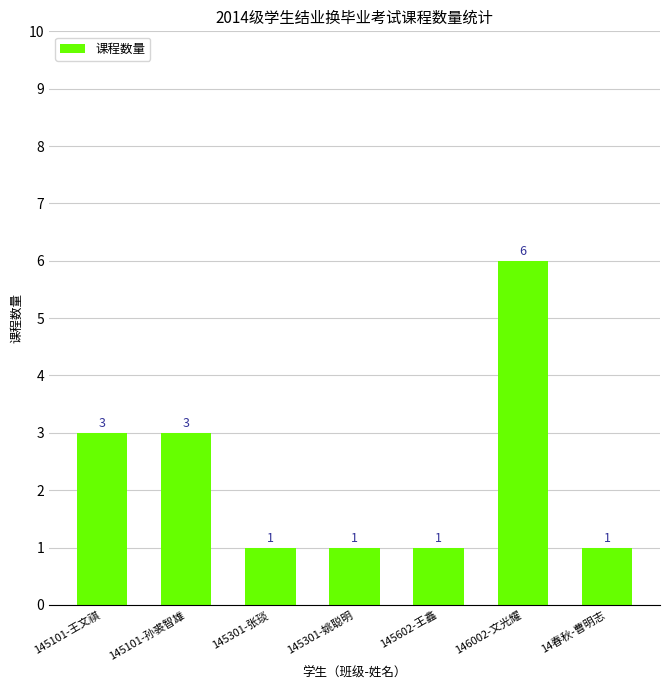

How many bars are there in total?

7